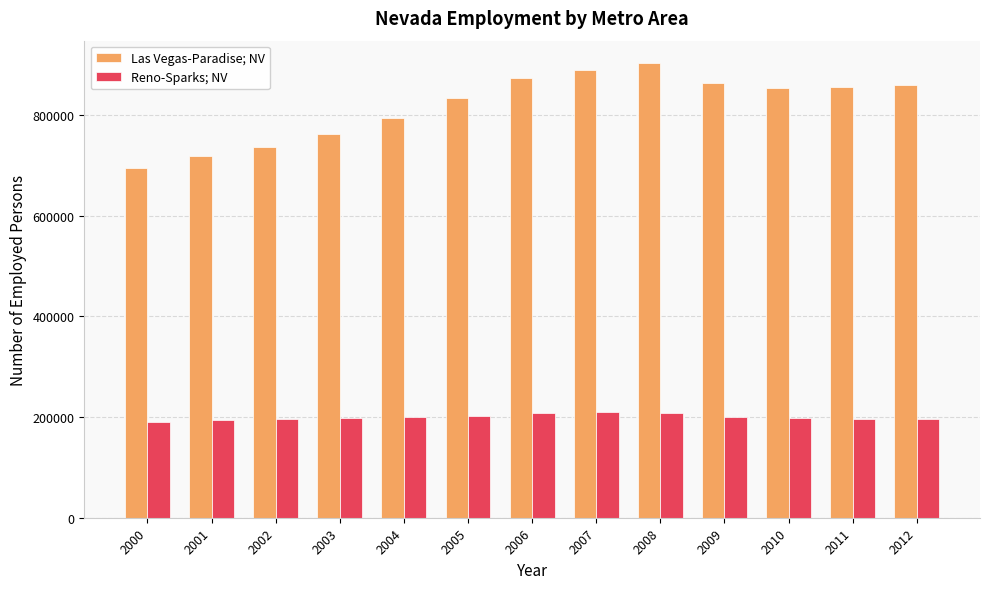

What is the difference between the Reno-Sparks; NV values at 2001 and 2009?

6869